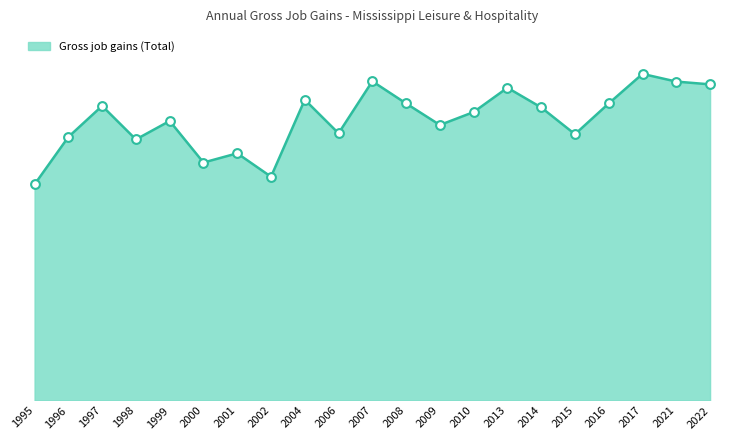

Is this an area chart (filled region under the line)?

Yes